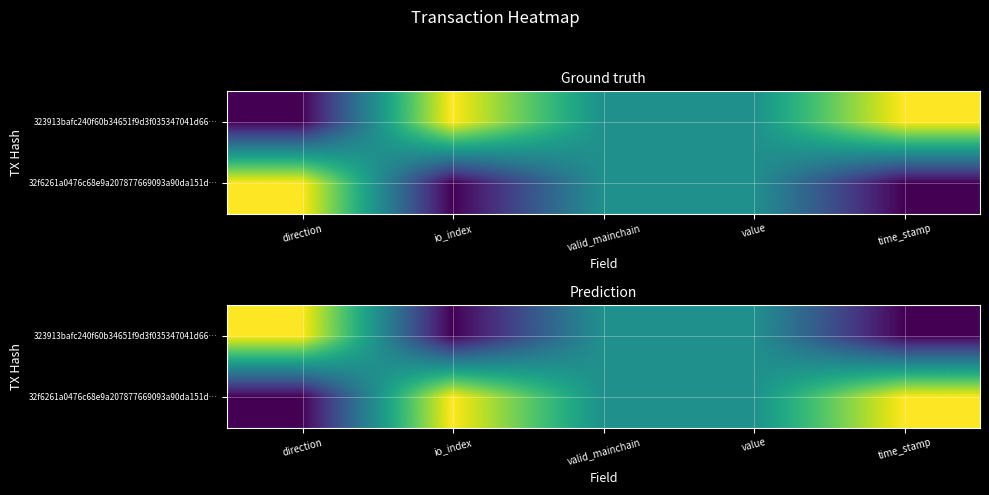

Is it true that 323913bafc240f60b34651f9d3f035347041d66… equals 0.6 at direction?

False